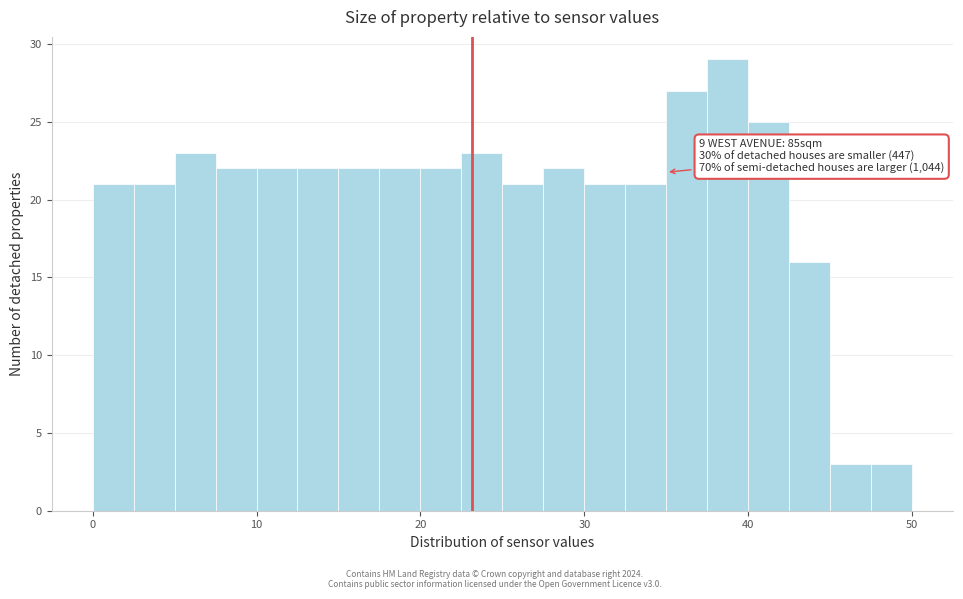

Read against the x-axis, roughly where is the centre of the tallest bar?

39